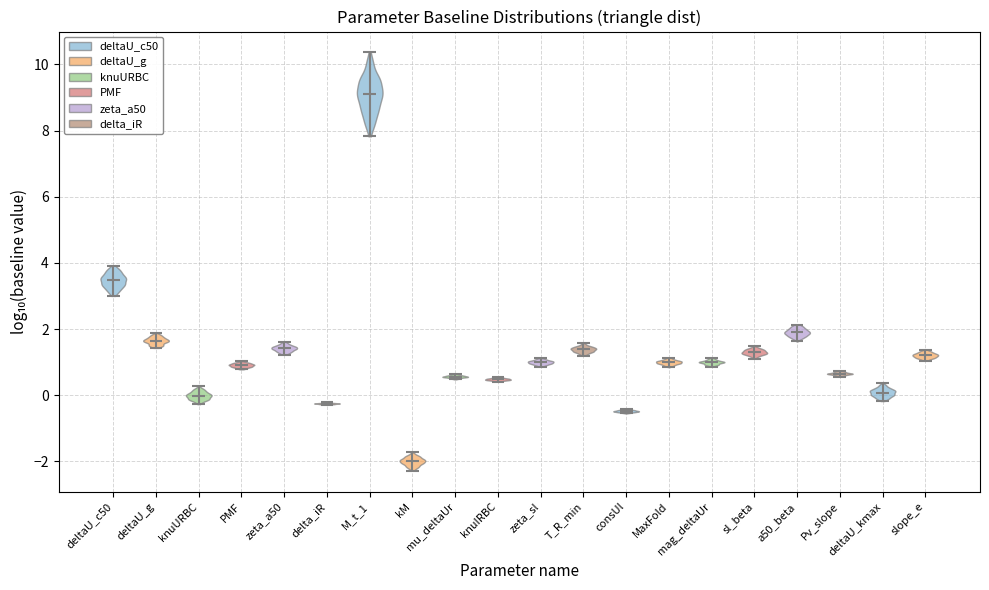

Which violin has the lowest median line?

kM